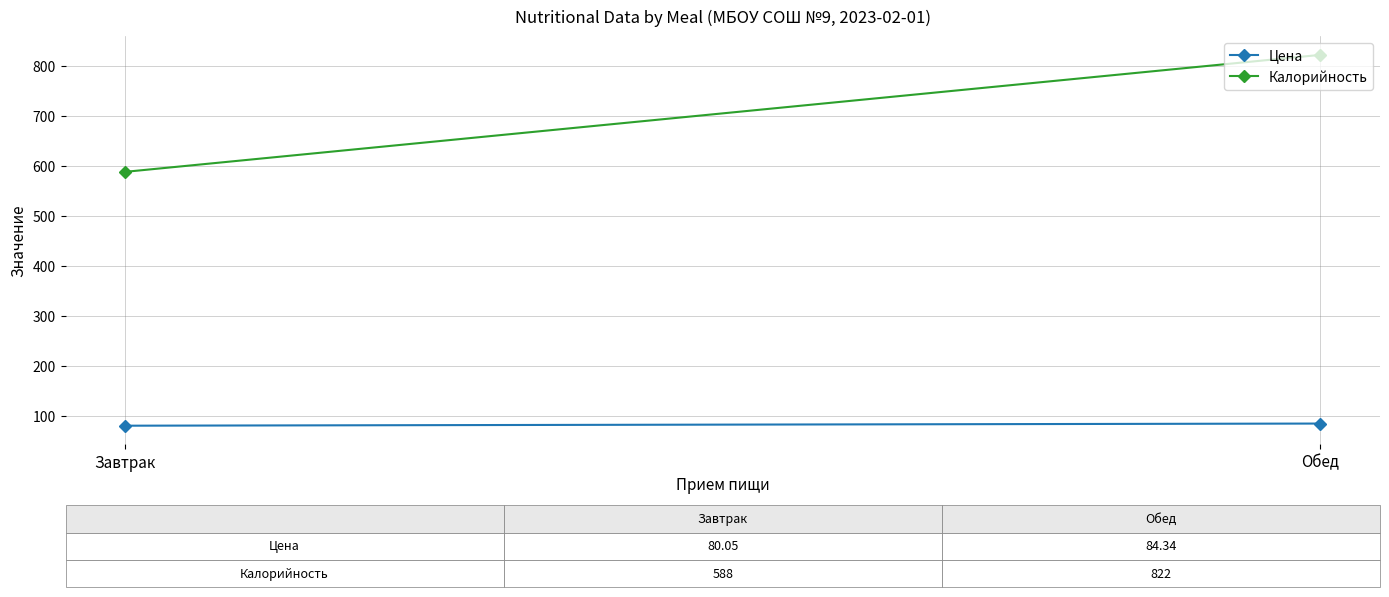

How many distinct data groups are displayed?

2